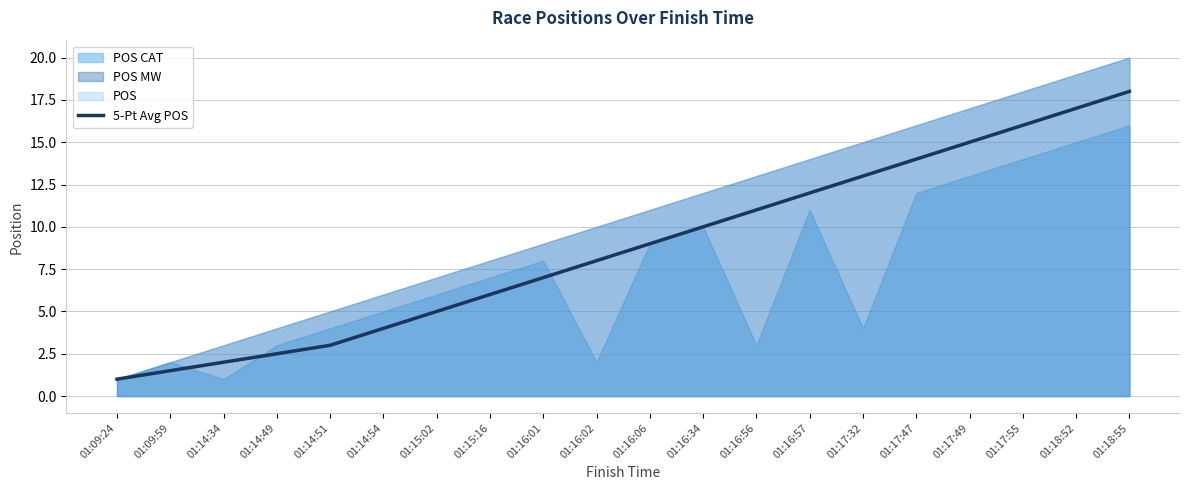

What is the sum of all values?

175.0